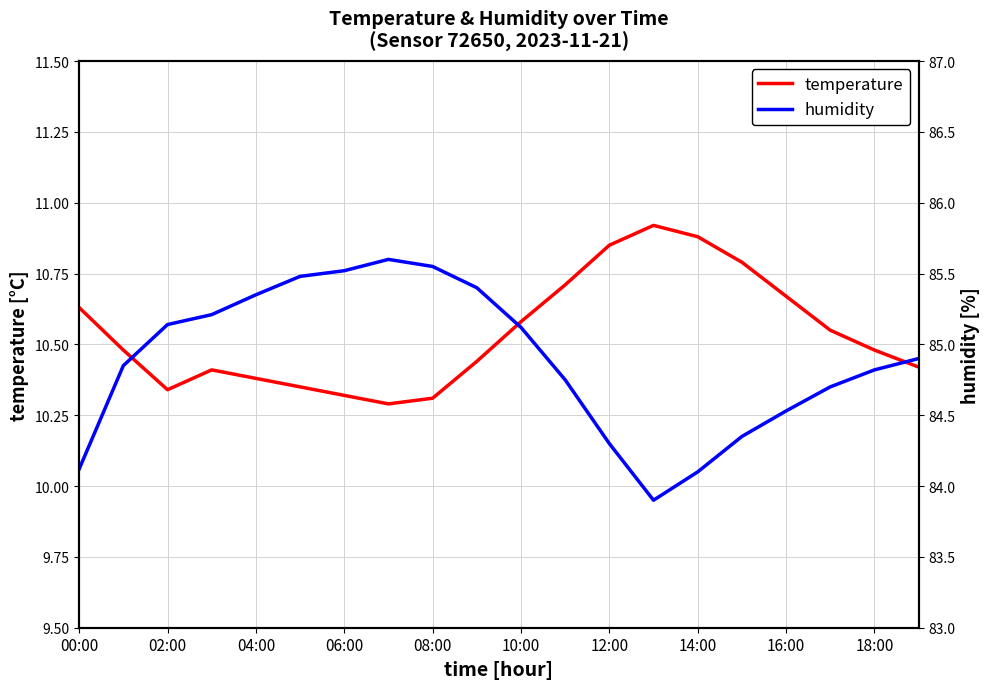

Reading left to right, list all the values displayed in this chart.

temperature: 10.6	10.5	10.3	10.4	10.4	10.3	10.3	10.3	10.3	10.4	10.6	10.7	10.8	10.9	10.9	10.8	10.7	10.6	10.5	10.4
humidity: 84.1	84.8	85.1	85.2	85.3	85.5	85.5	85.6	85.5	85.4	85.1	84.8	84.3	83.9	84.1	84.3	84.5	84.7	84.8	84.9